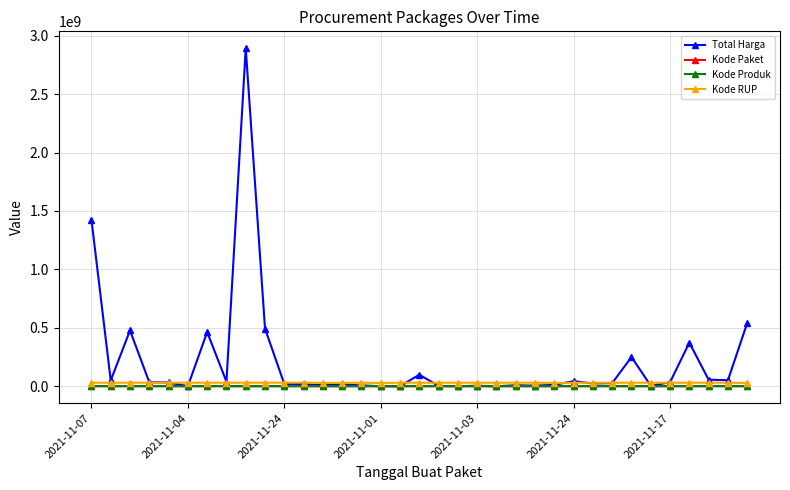

What is the greatest value displayed?

2892122000